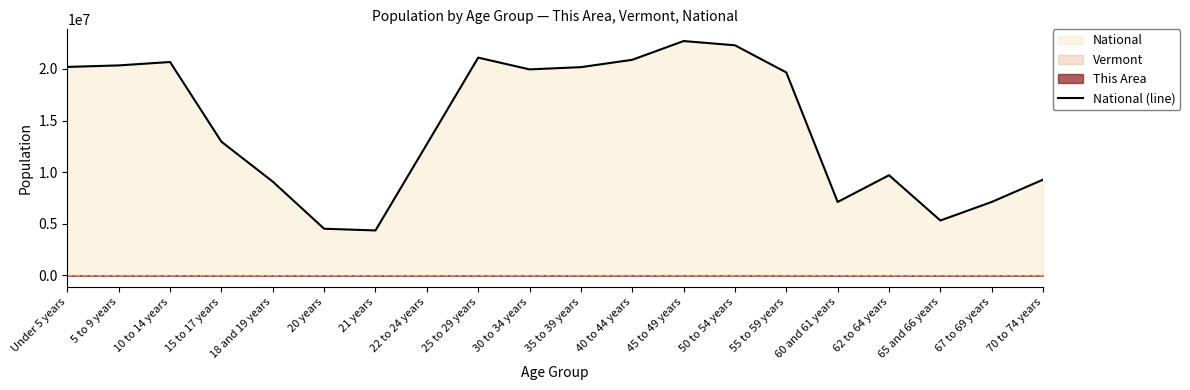

What is the difference between the maximum and minimum values?

18354297